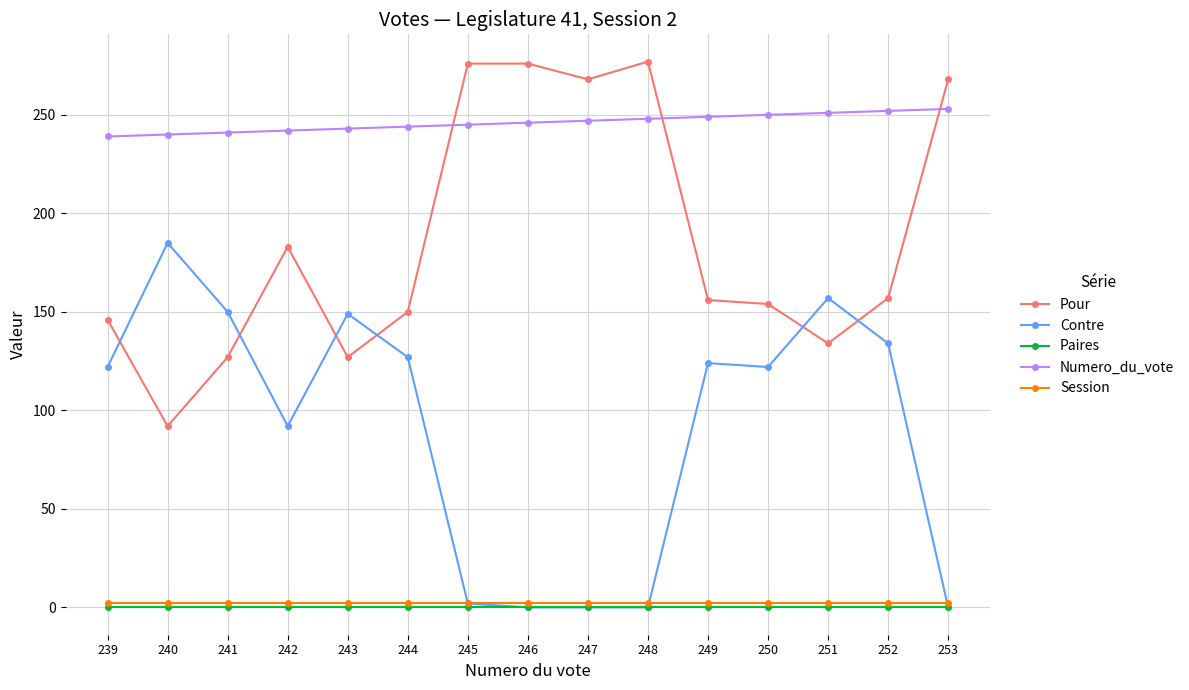

Does the chart display data point markers on the line(s)?

Yes